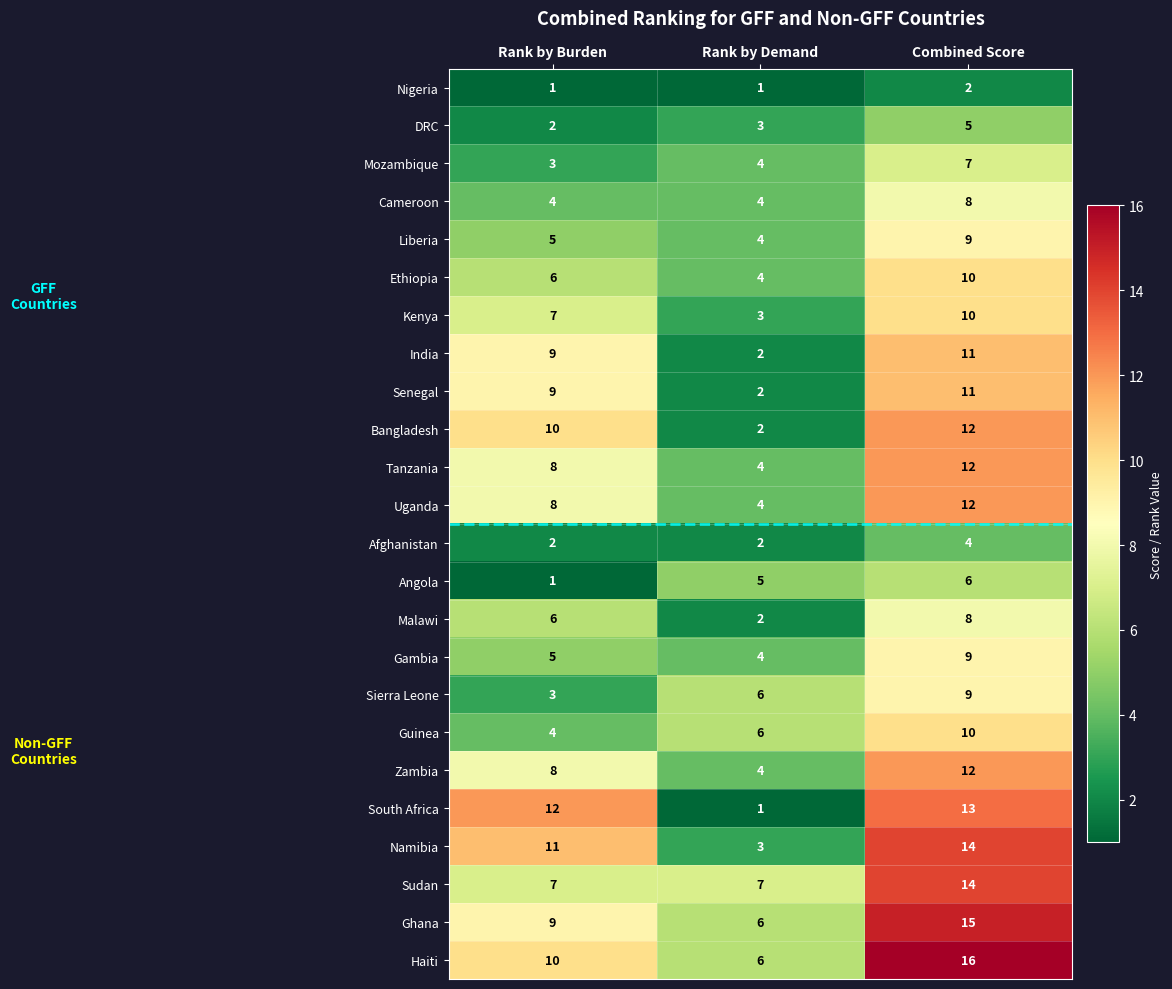

Count the Angola values in the range 1 to 6.

3